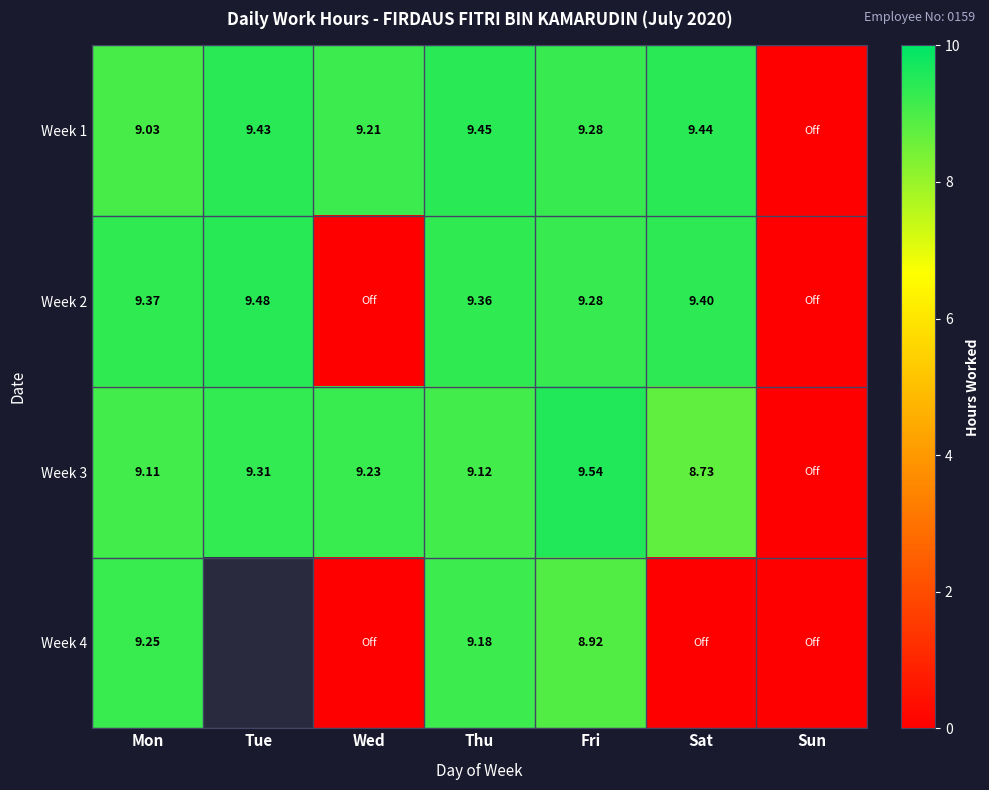

What is the spread (max minus min) of values at Wed?

9.2